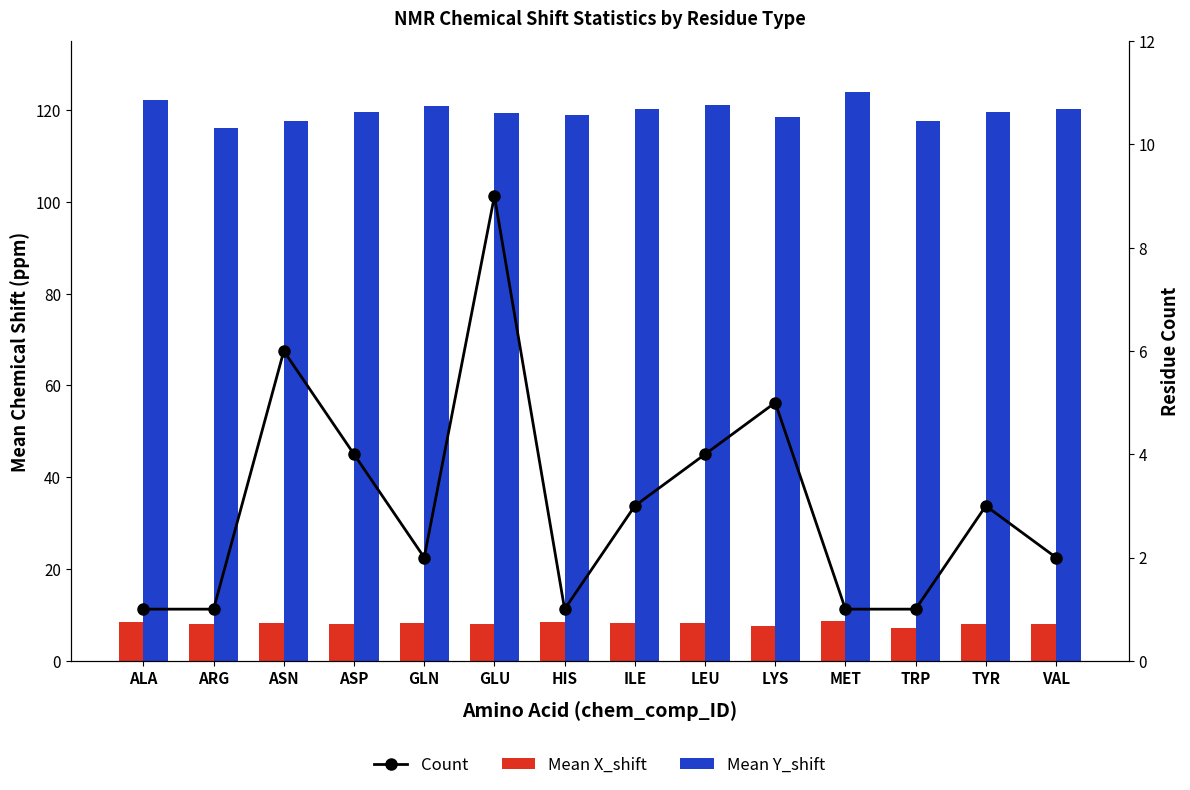

Where is Mean X_shift nearest to the value 7?

TRP